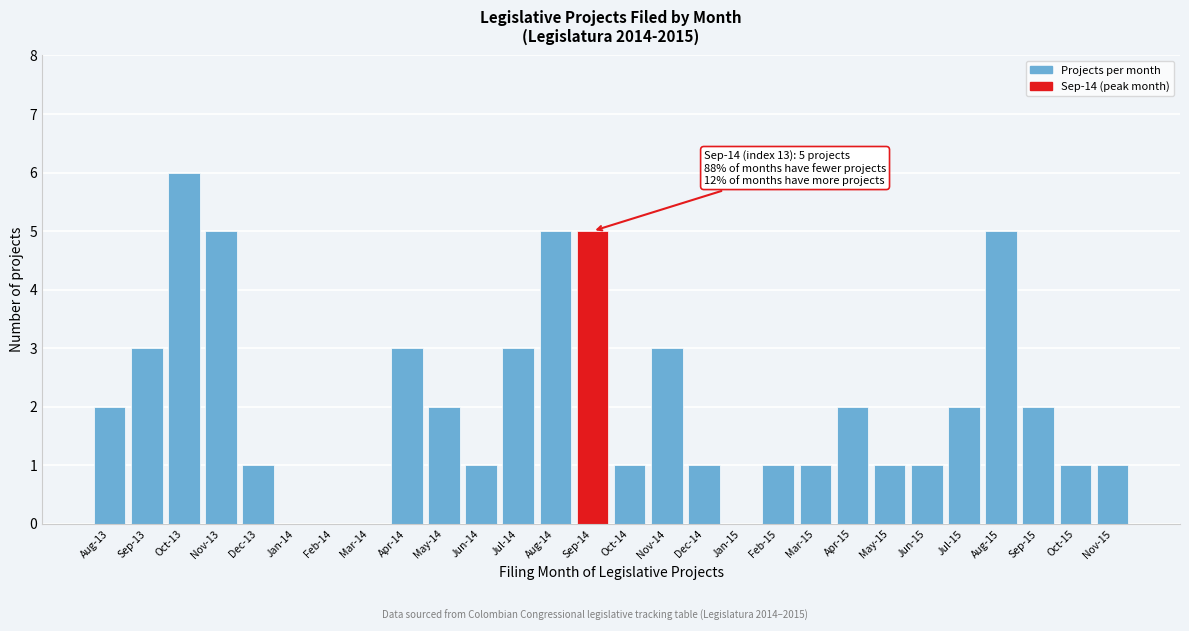

Reading left to right, transcribe all the data shown in this chart.

Aug-13=2	Sep-13=3	Oct-13=6	Nov-13=5	Dec-13=1	Jan-14=0	Feb-14=0	Mar-14=0	Apr-14=3	May-14=2	Jun-14=1	Jul-14=3	Aug-14=5	Sep-14=5	Oct-14=1	Nov-14=3	Dec-14=1	Jan-15=0	Feb-15=1	Mar-15=1	Apr-15=2	May-15=1	Jun-15=1	Jul-15=2	Aug-15=5	Sep-15=2	Oct-15=1	Nov-15=1